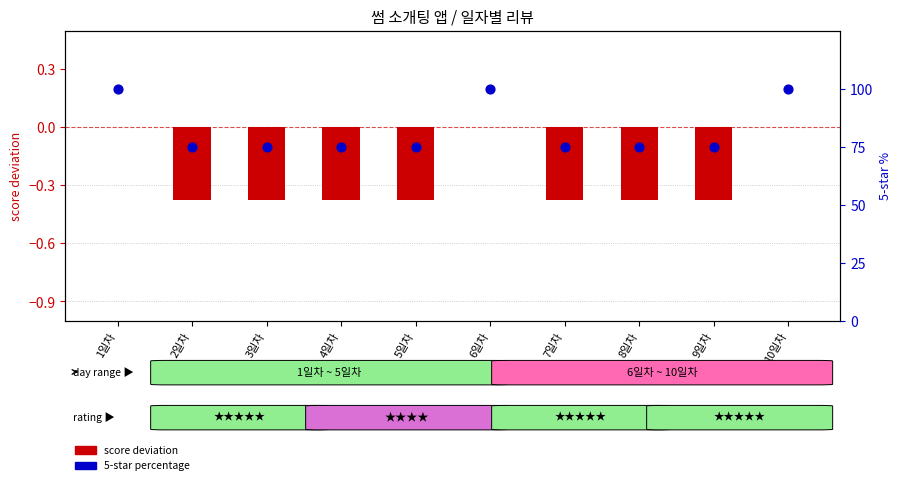

What is the total value across all series at 5일차?

74.6